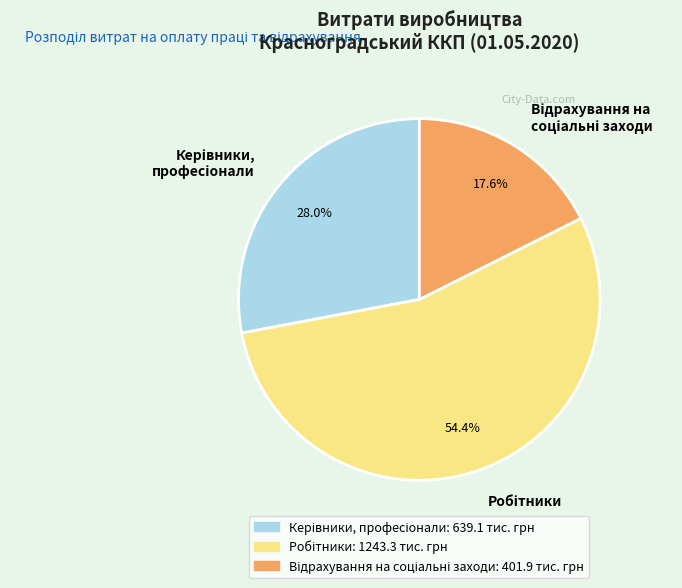

Is there a majority slice in this chart?

Yes